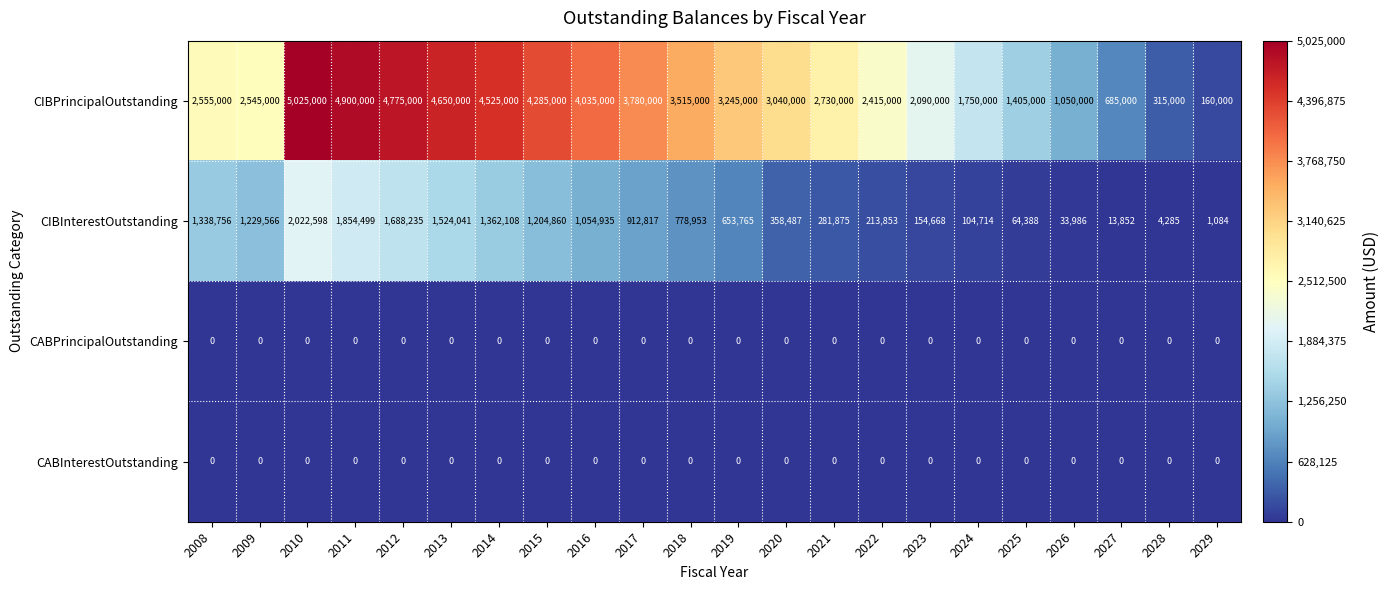

The value of CABPrincipalOutstanding at 2019 is 0. True or false?

True